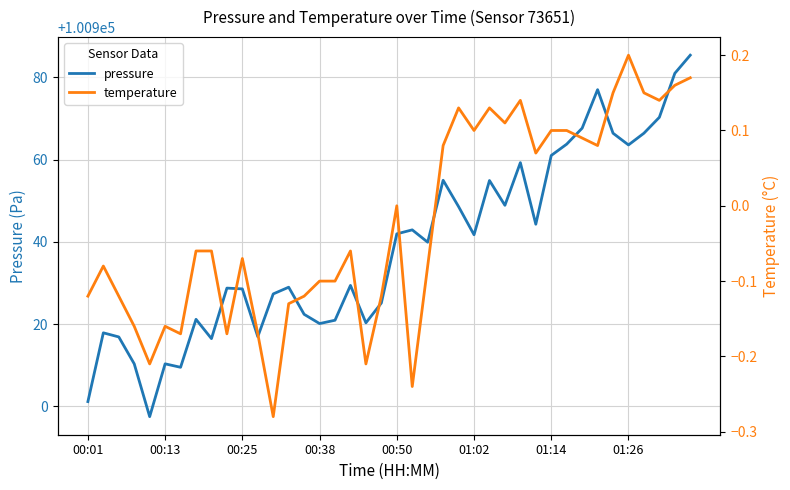

Is the value of pressure at 18 greater than the value of temperature at 29?

Yes